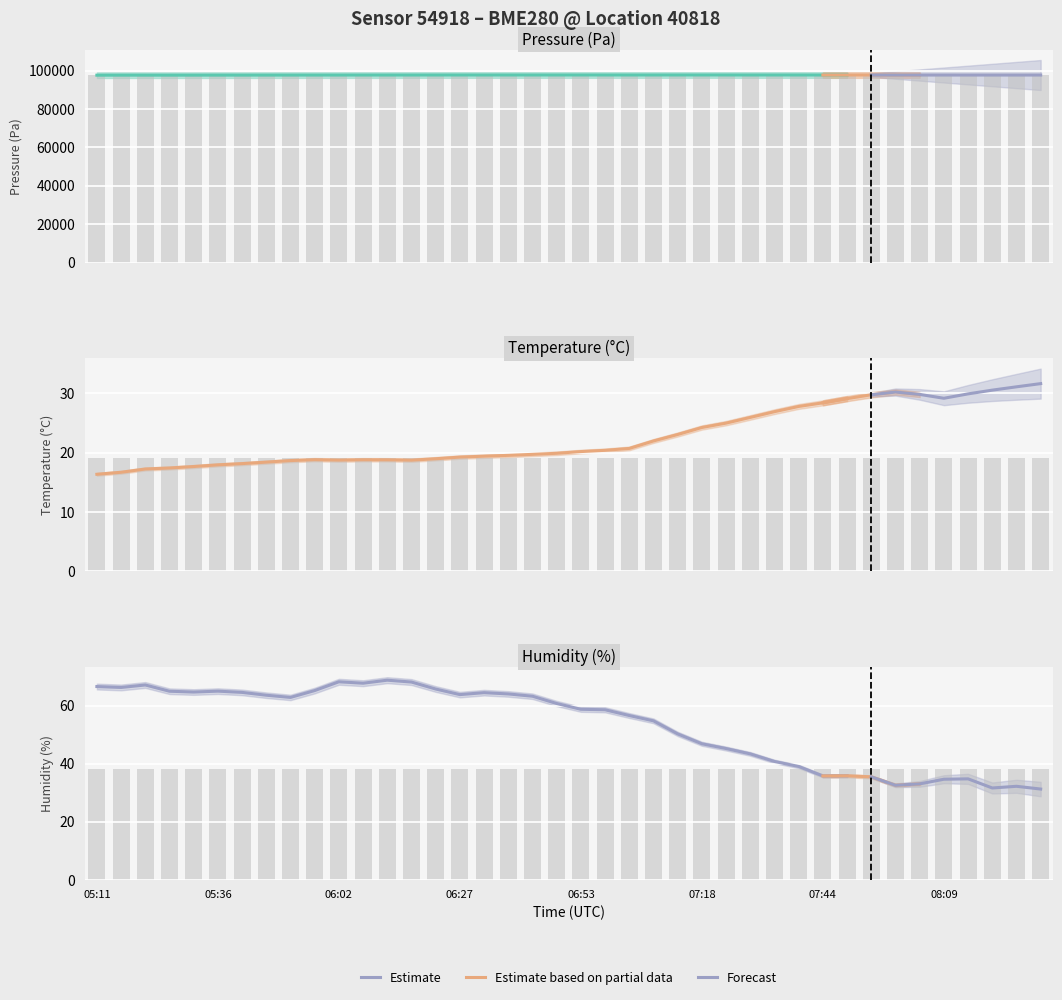

Read the temperature value at 06:53.

20.2